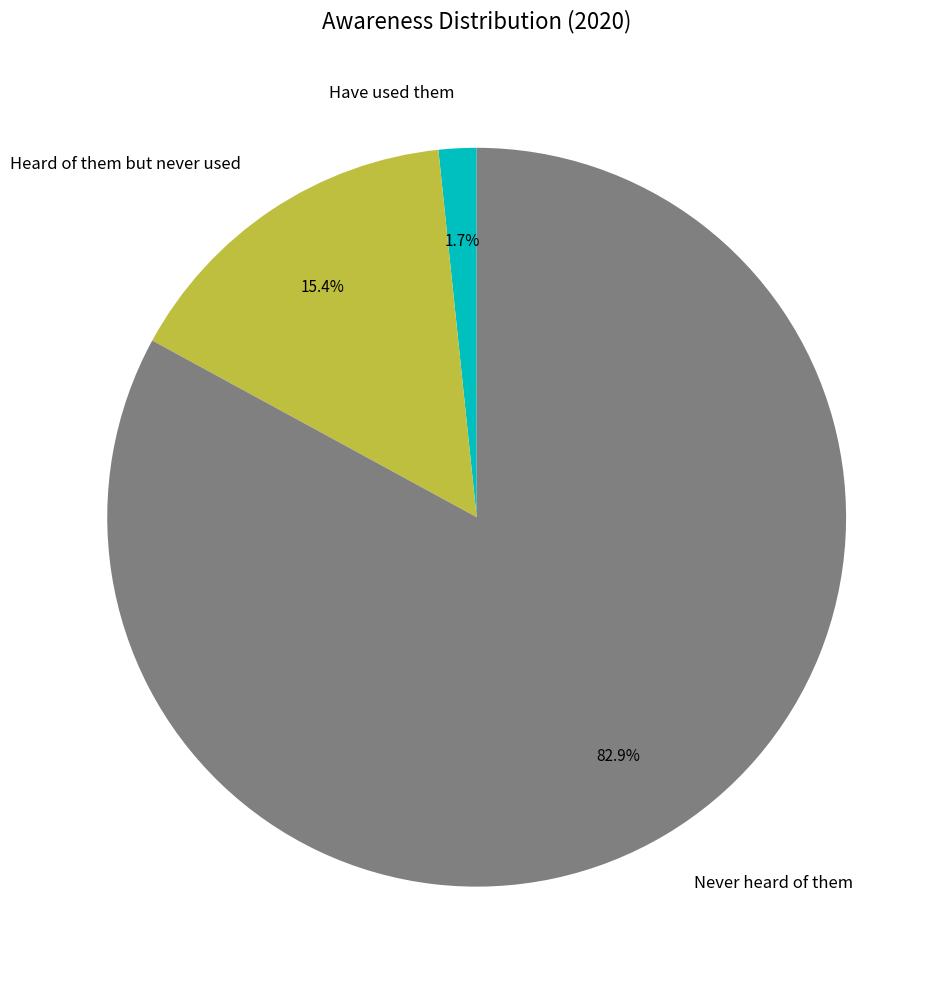

Which category has the biggest portion of the pie?

Never heard of them